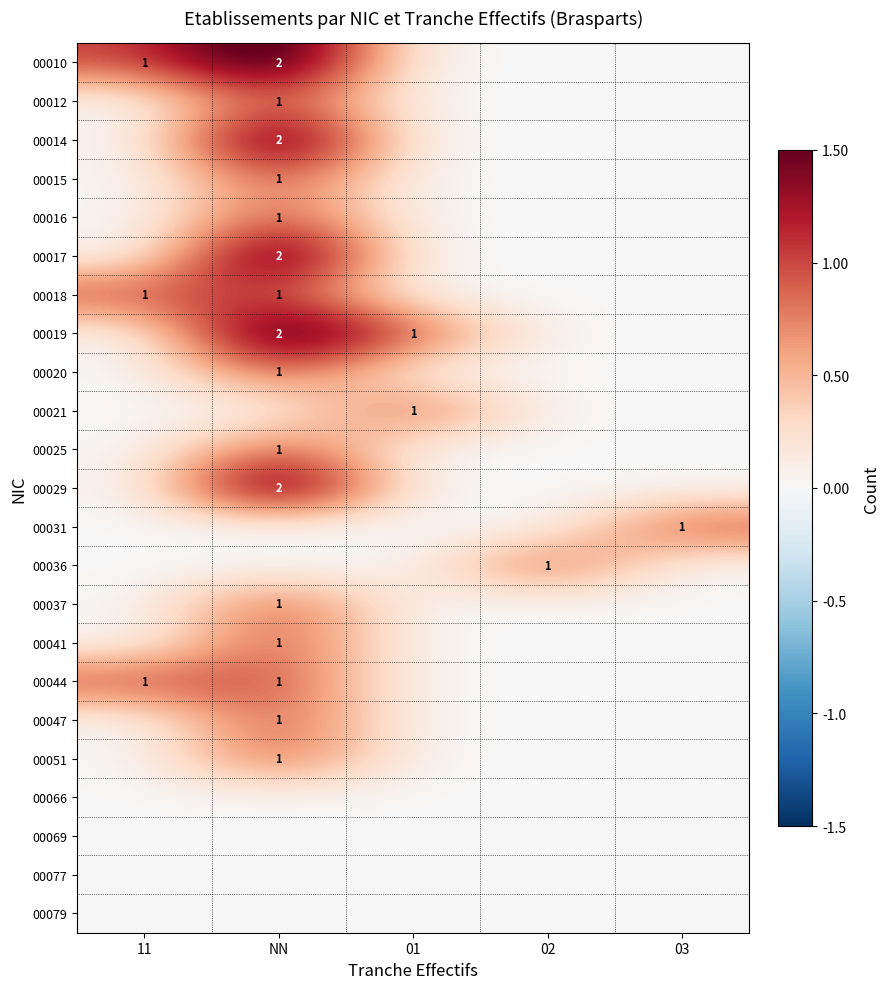

True or false: 00025 has a value of 2 at NN.

False